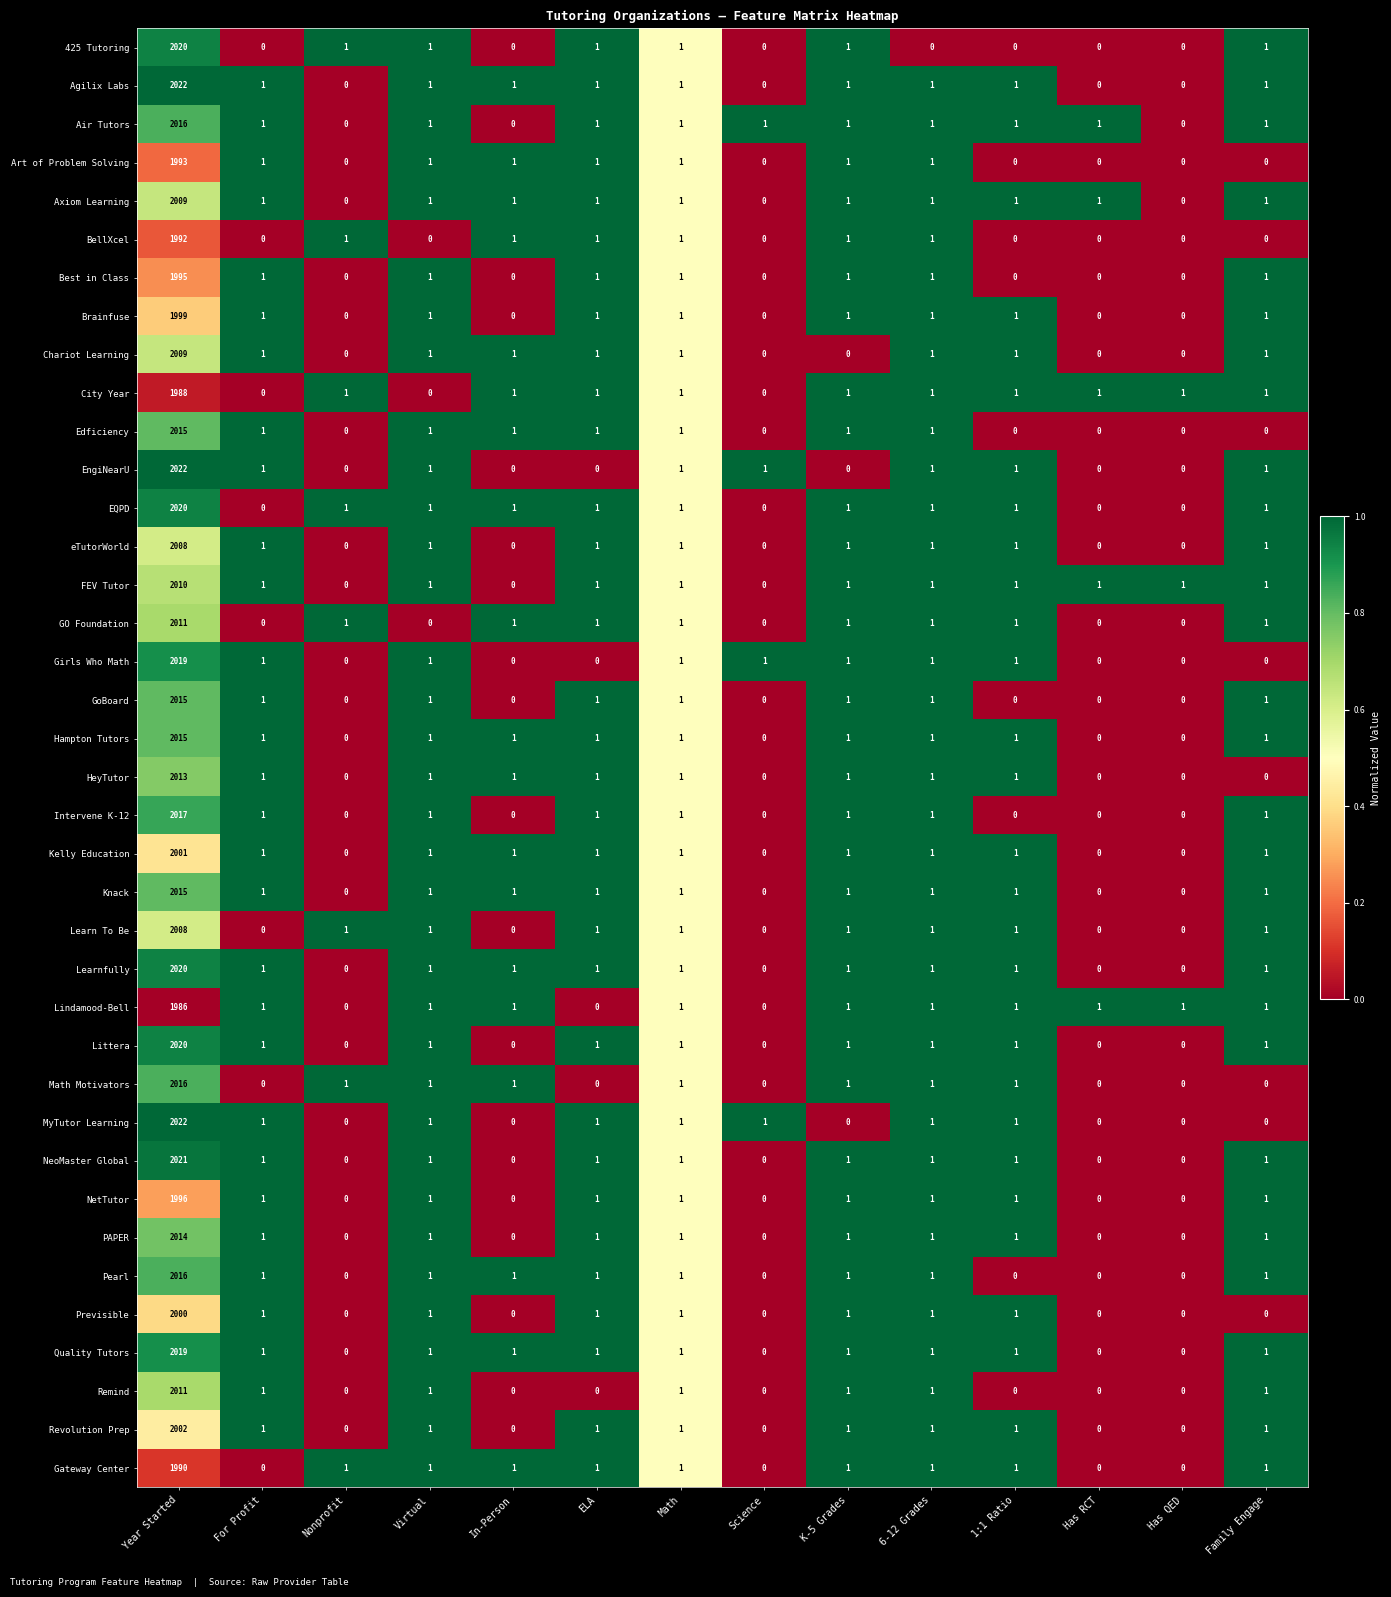

What is the difference between the highest and lowest values at Year Started?

36